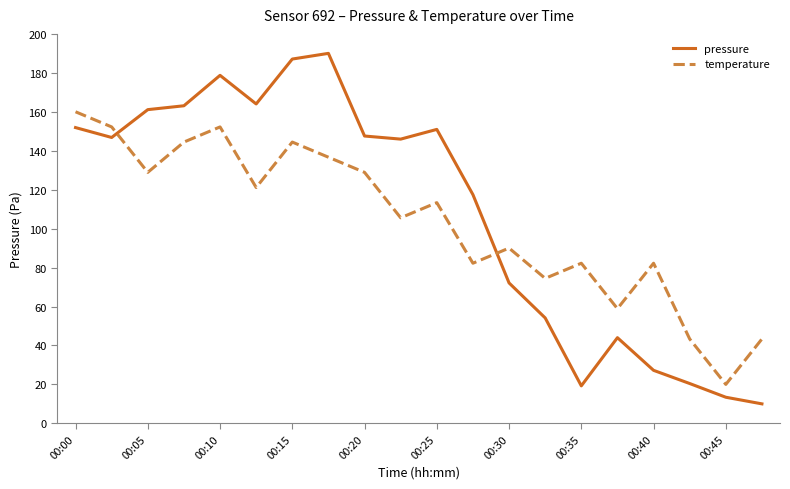

What is the difference between the maximum and minimum values in the pressure series?

180.0